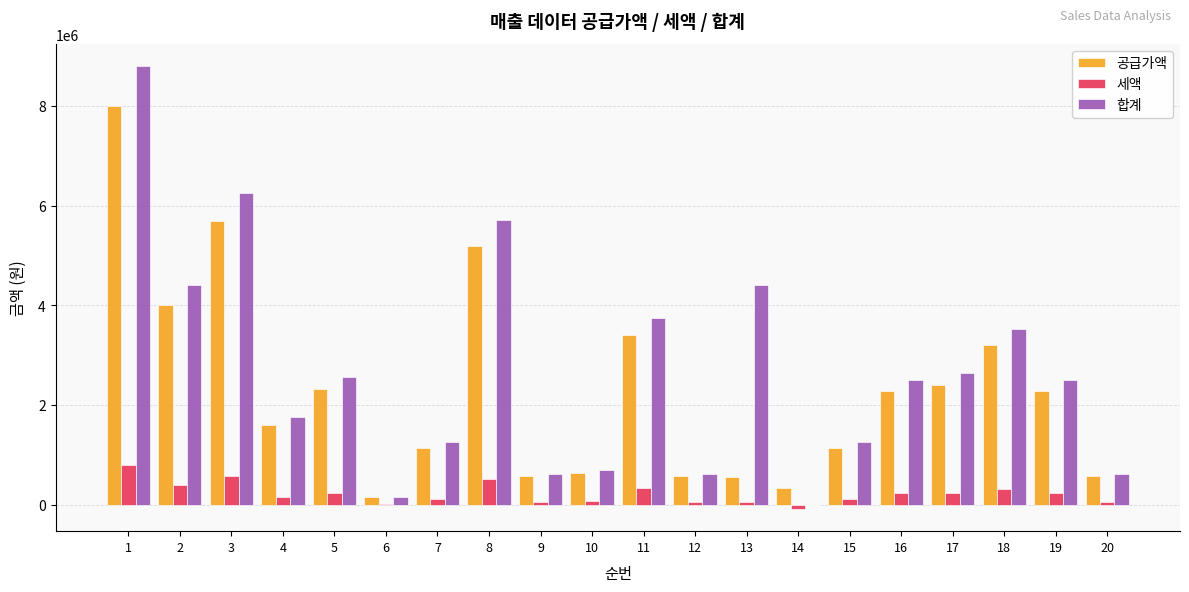

Which series has the largest total across all categories?

합계